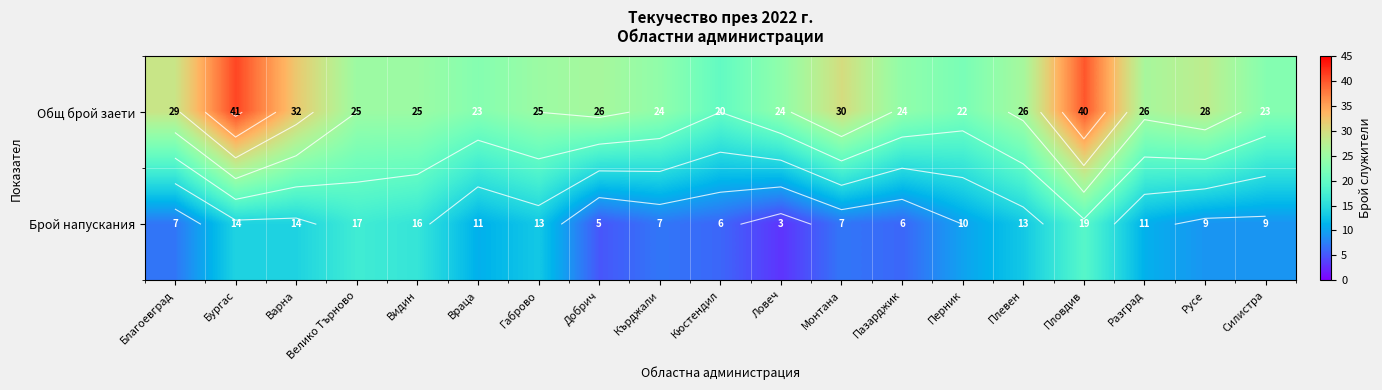

What is the minimum value shown in the chart?

3